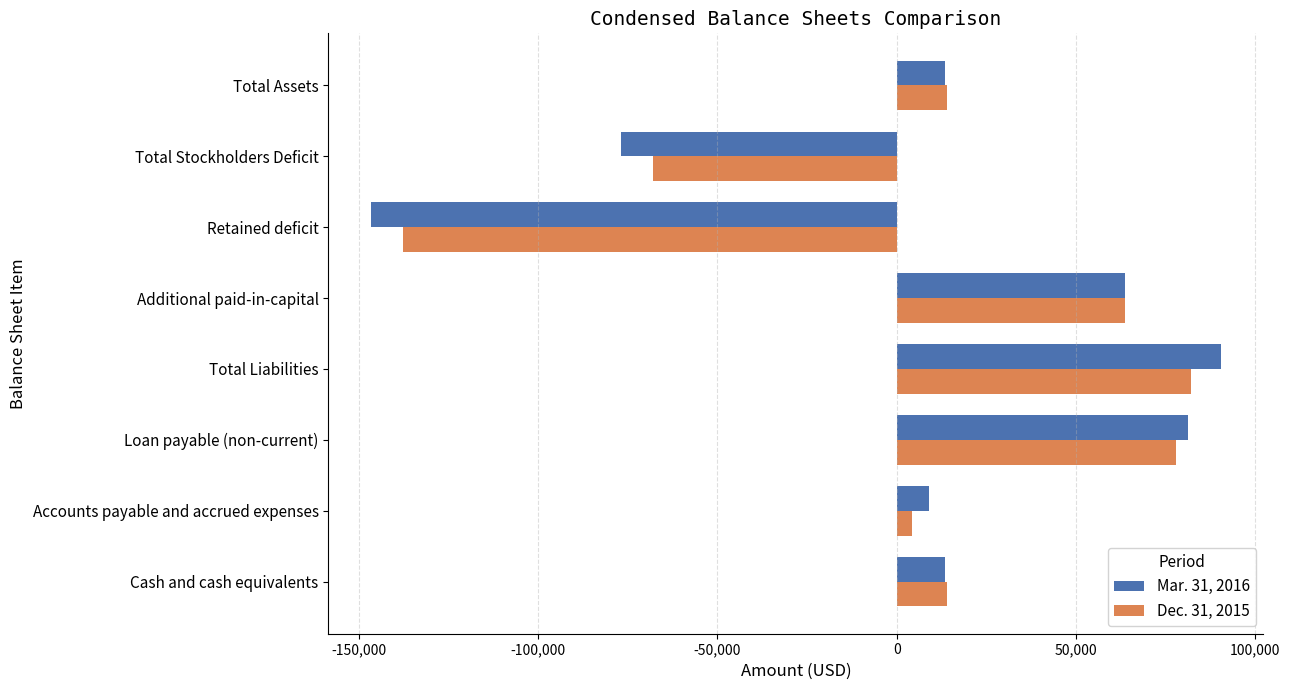

What is the minimum value for Dec. 31, 2015?

-137754